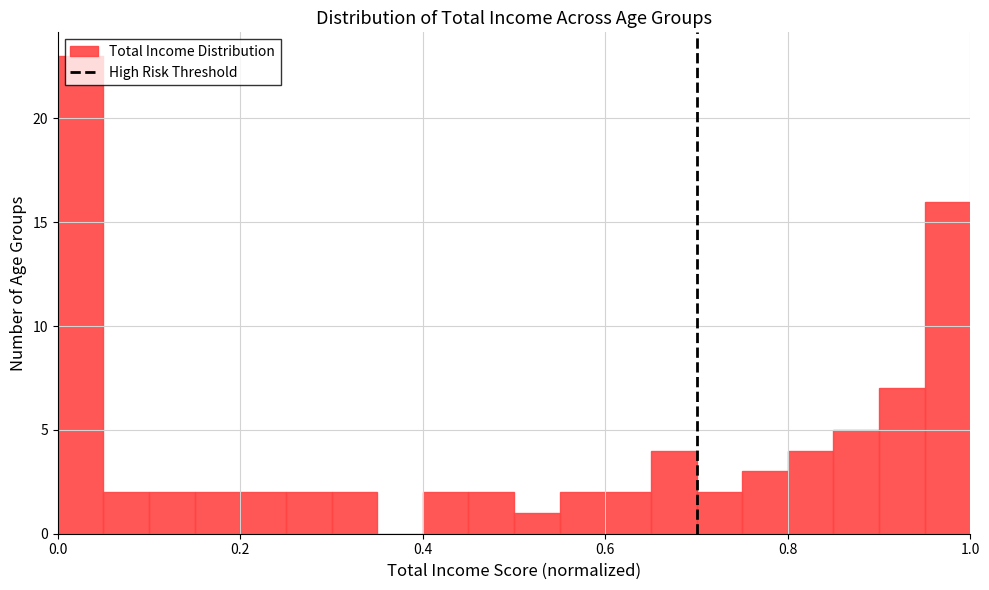

Around what value on the x-axis is the tallest bar? Give the approximate position of its centre, as read against the axis.

0.02